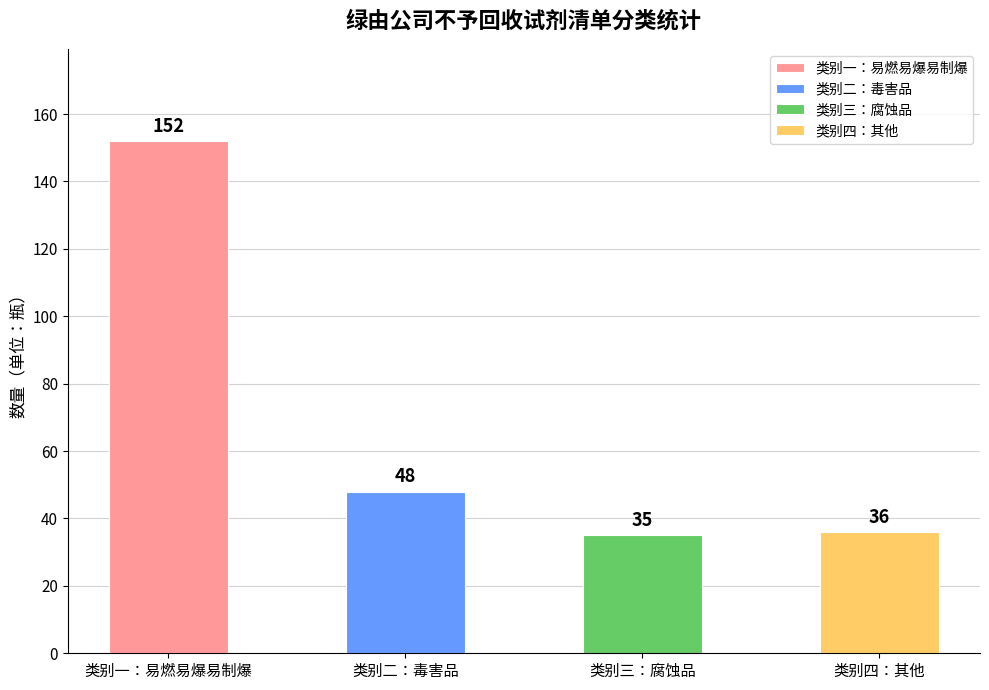

Reading right to left, what are all the values shown in this chart?

3=36	2=35	1=48	0=152